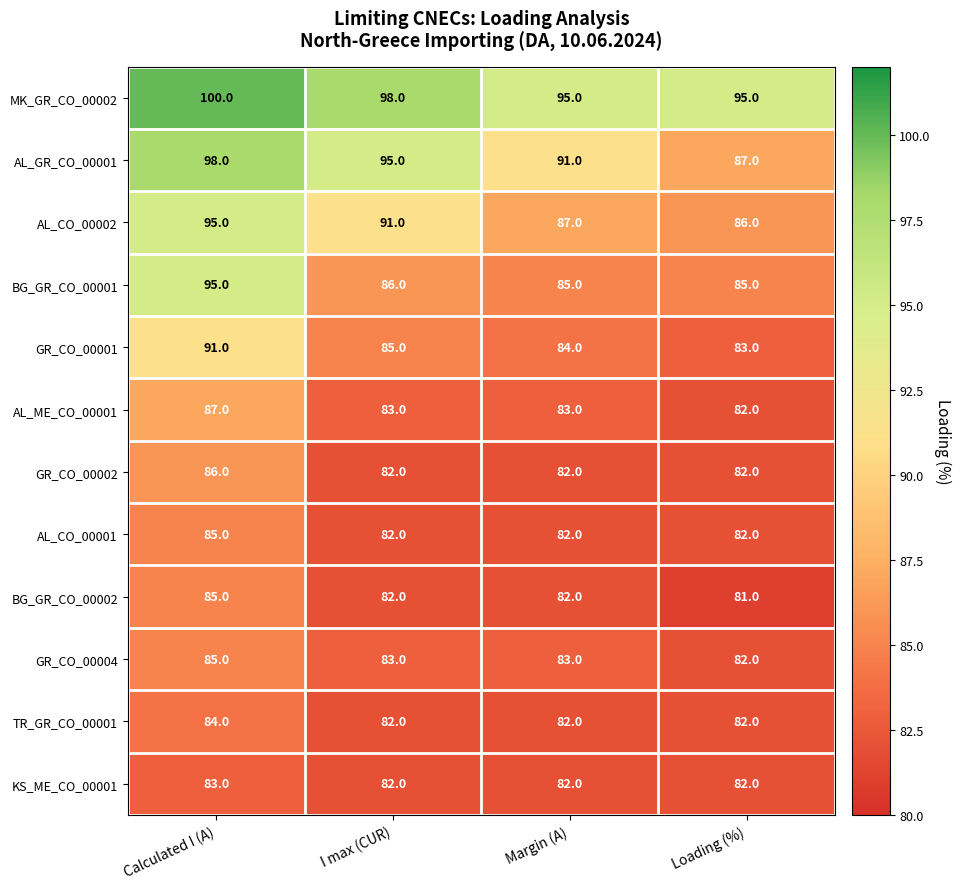

What is the total value across all series at Loading (%)?

1009